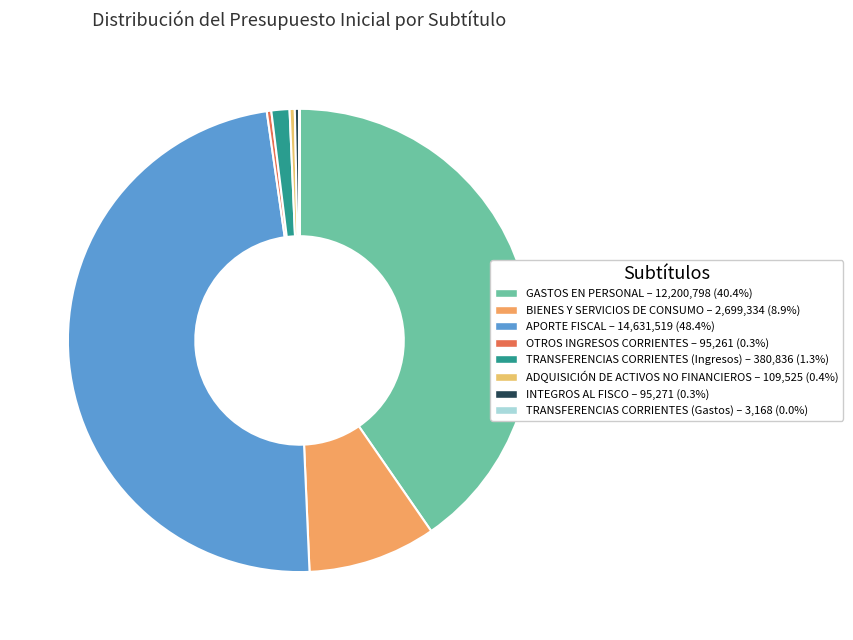

To the nearest percent, what percentage of the pie is GASTOS EN PERSONAL?

40%